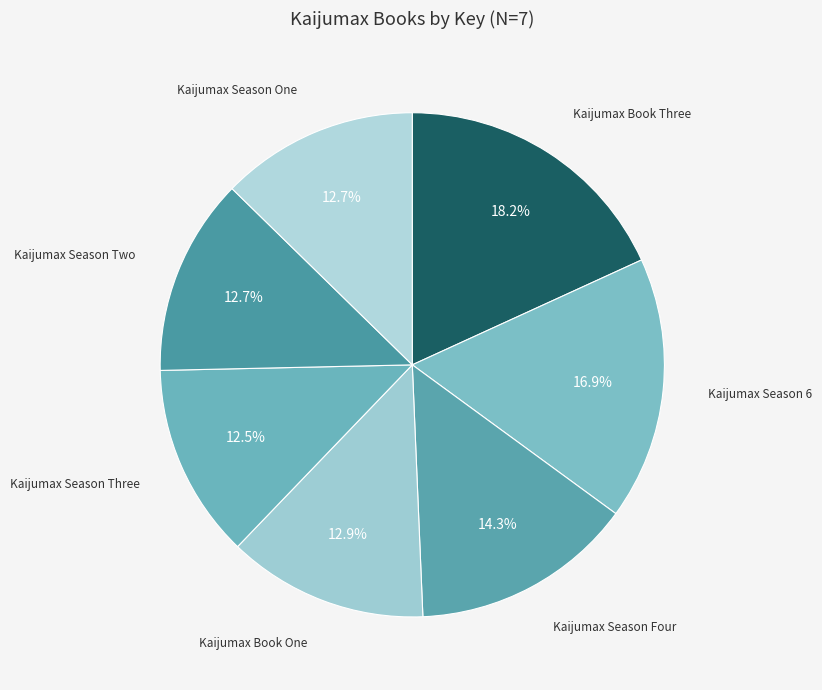

Rank the categories by value from highest to lowest.

Kaijumax Book Three, Kaijumax Season 6, Kaijumax Season Four, Kaijumax Book One, Kaijumax Season One, Kaijumax Season Two, Kaijumax Season Three